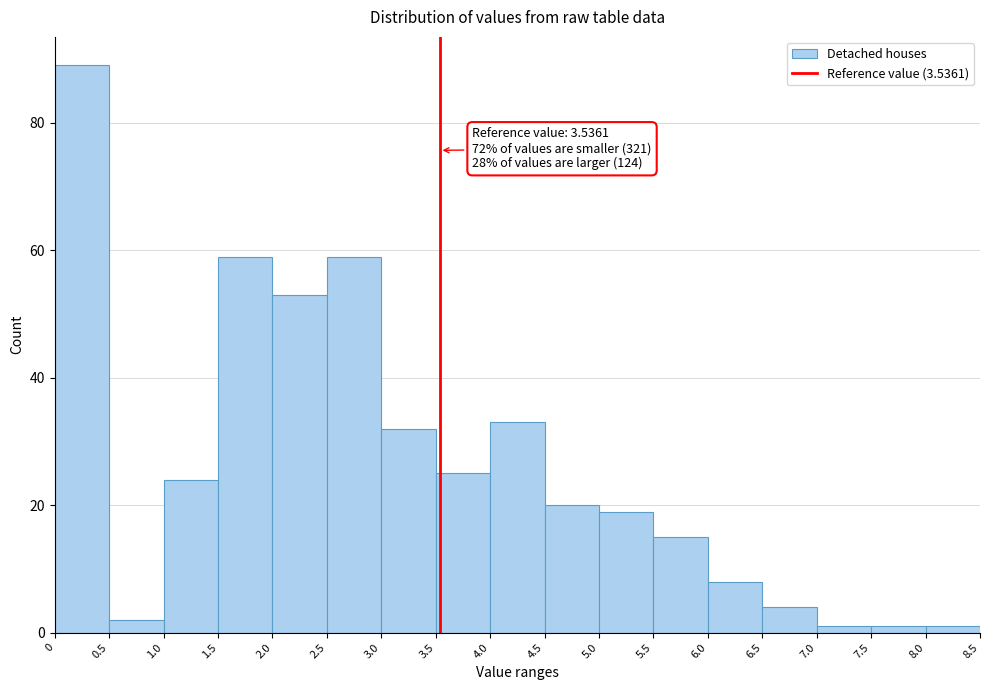

Over which range of the x-axis is the bar tallest?

0 to 0.5